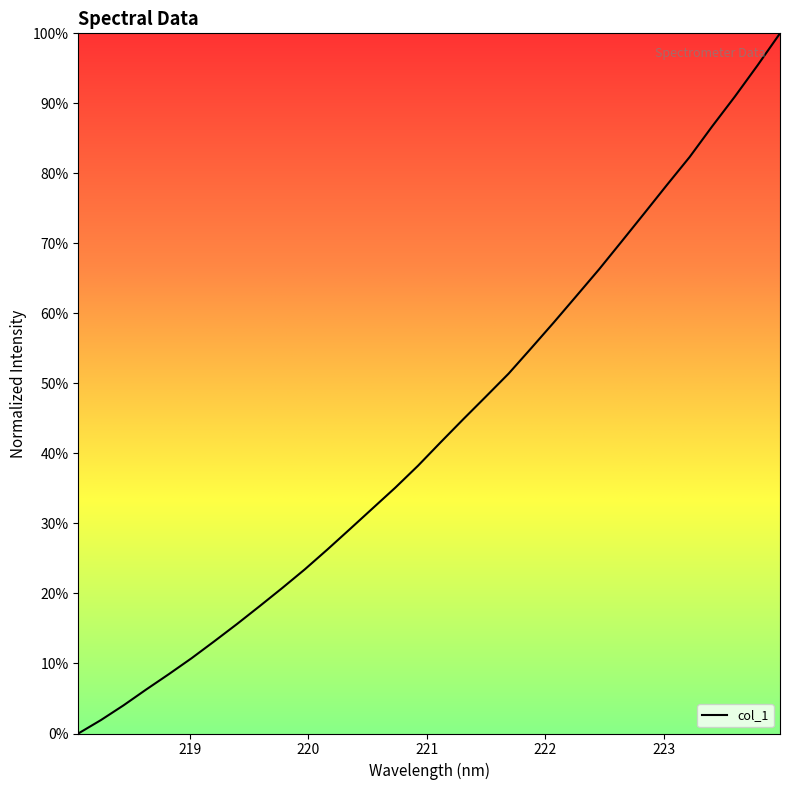

What is the difference between the maximum and minimum values?

100.0